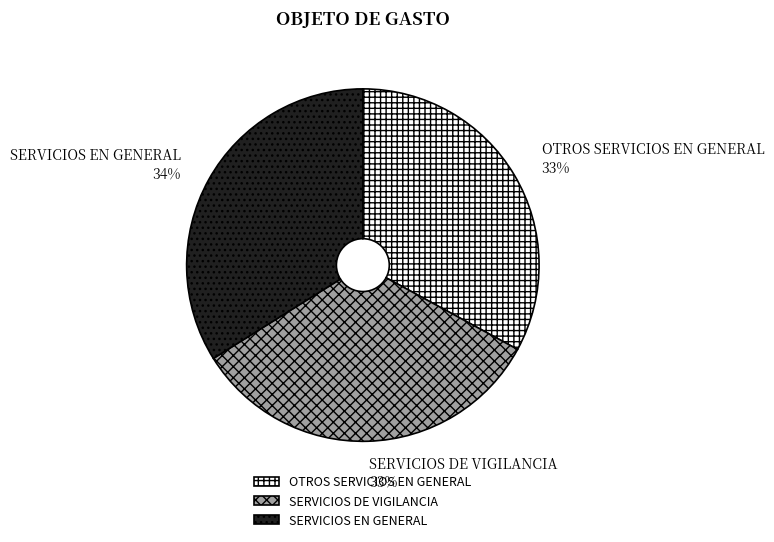

To the nearest percent, what portion does SERVICIOS DE VIGILANCIA represent?

33%